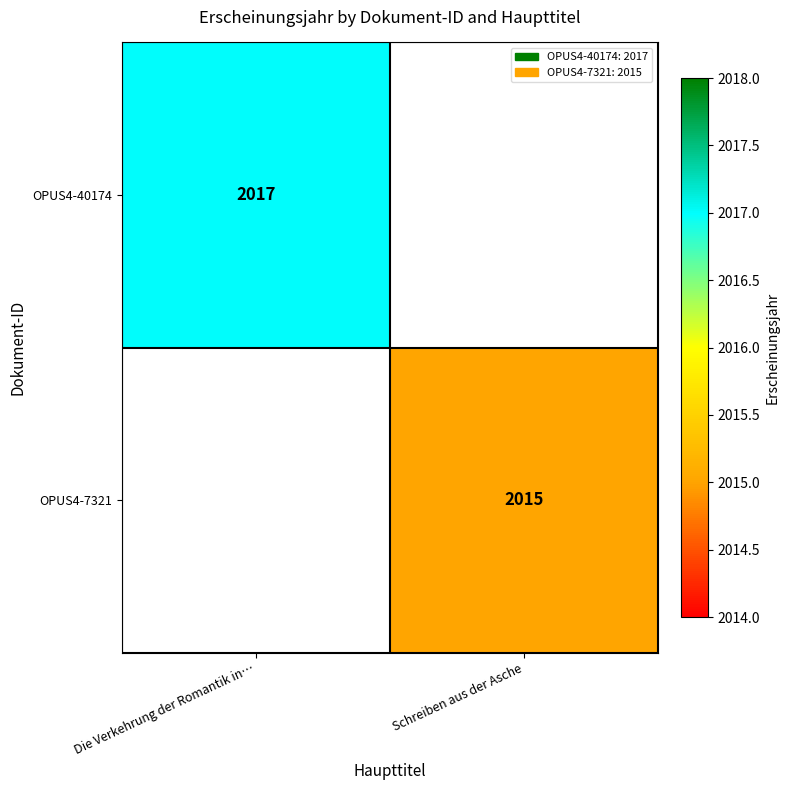

Is it true that OPUS4-40174 equals 2017 at Die Verkehrung der Romantik in…?

True